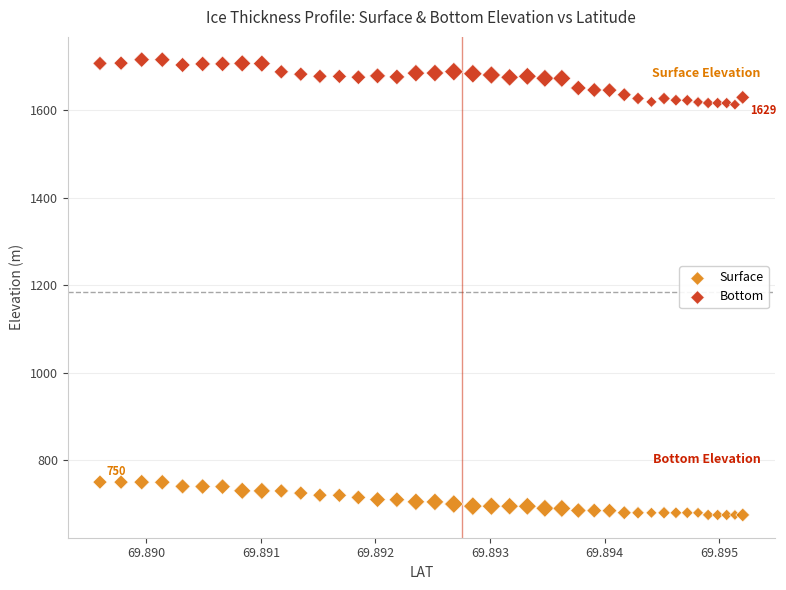

Which series reaches the minimum Y coordinate?

Surface